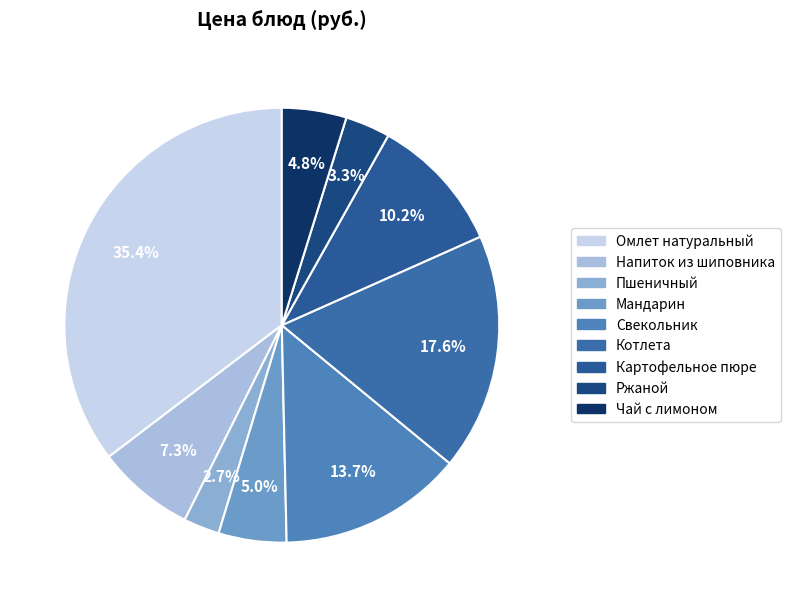

What is the largest slice in the pie chart?

Омлет натуральный